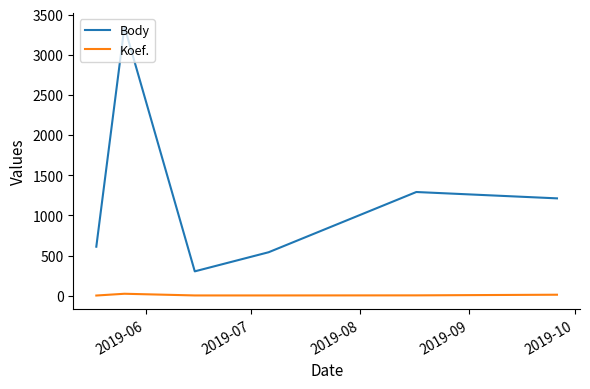

True or false: Body and Koef. cross at least once.

False